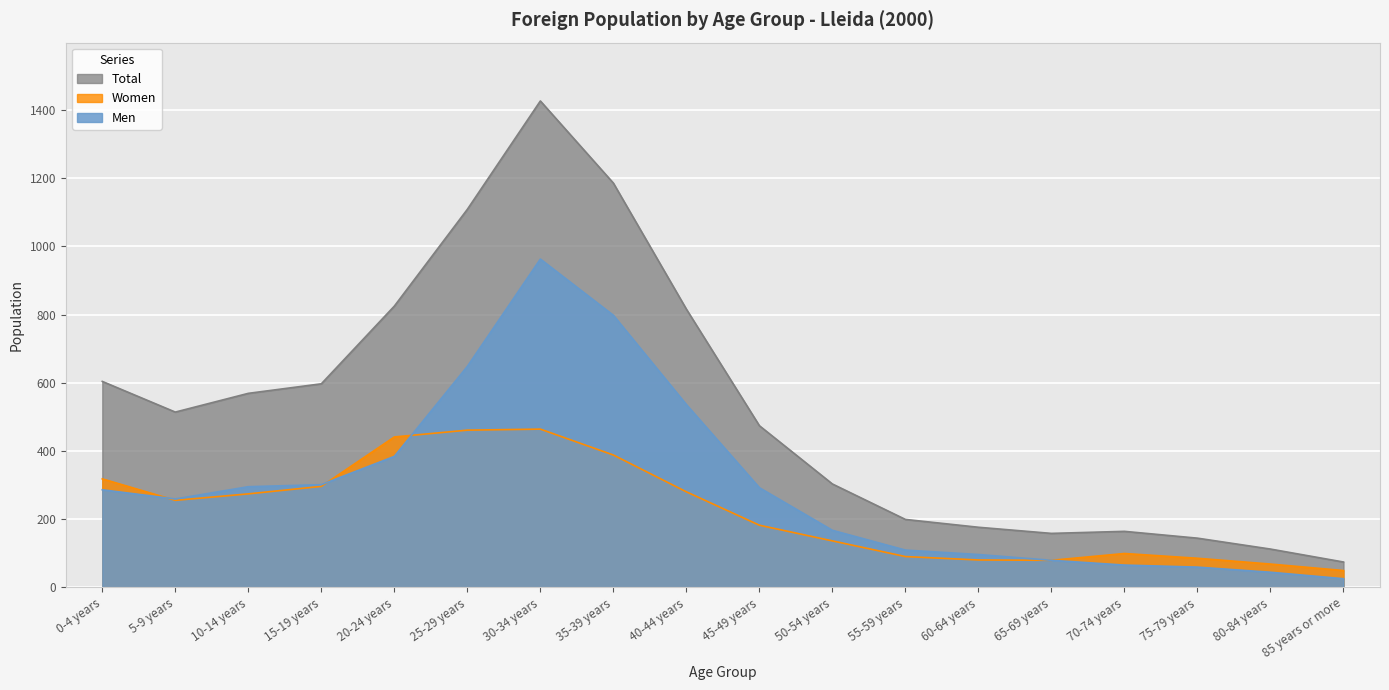

What is the minimum value shown in the chart?

25